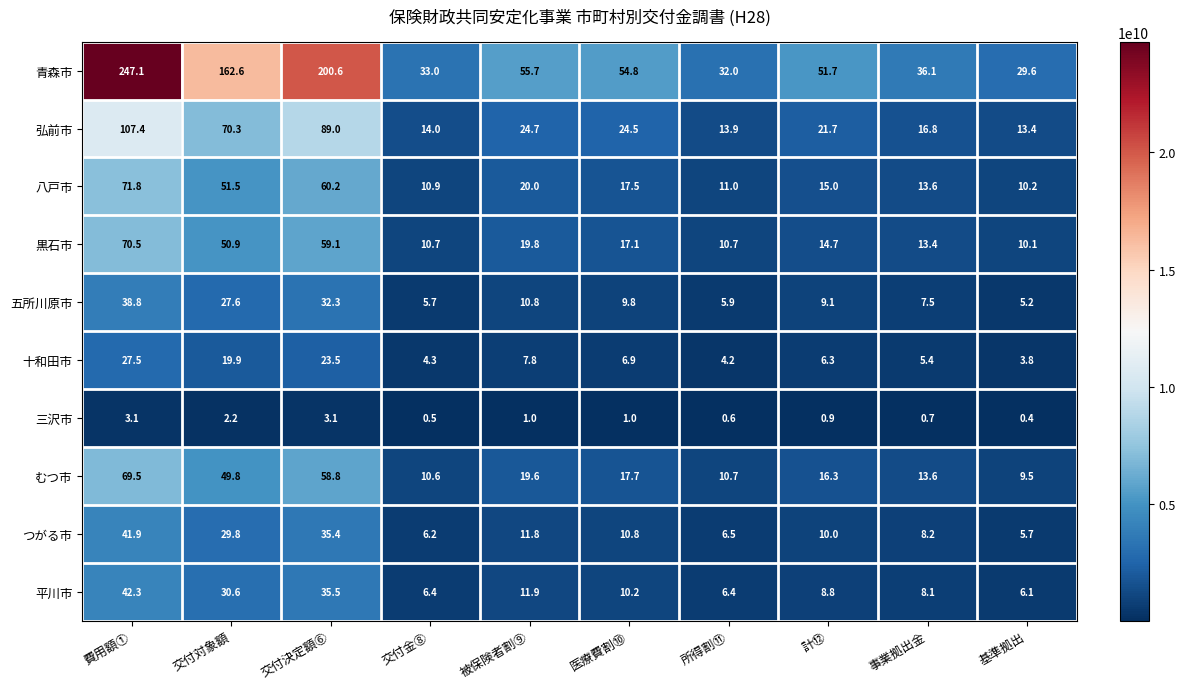

True or false: 三沢市 has a value of 0.6 at 被保険者割⑨.

False